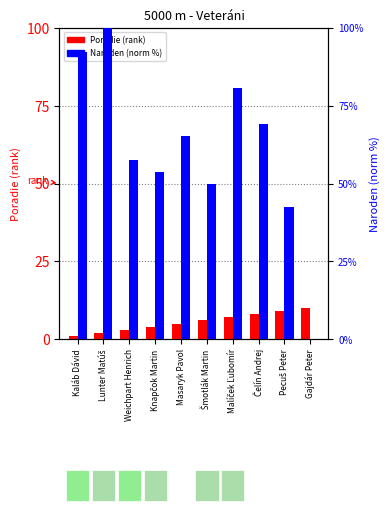

What is the total value across all series at Lunter Matúš?

102.0